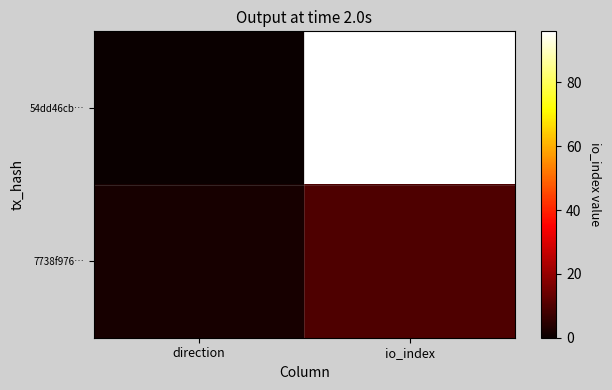

Which has a higher value, direction or io_index?

io_index